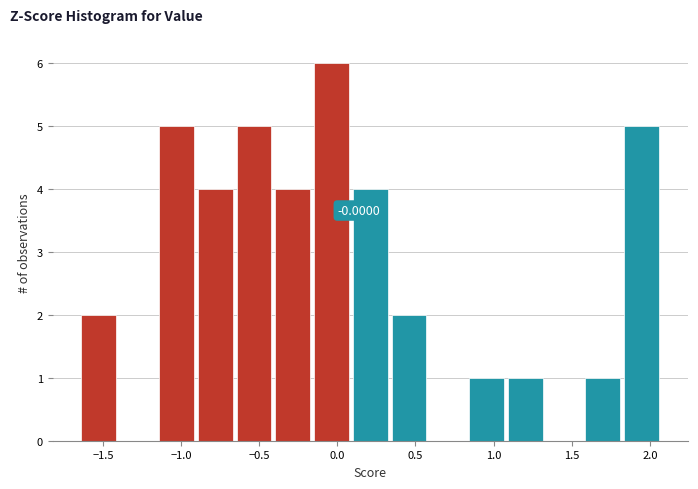

Which range on the x-axis has the tallest bar?

-0.15 to 0.10